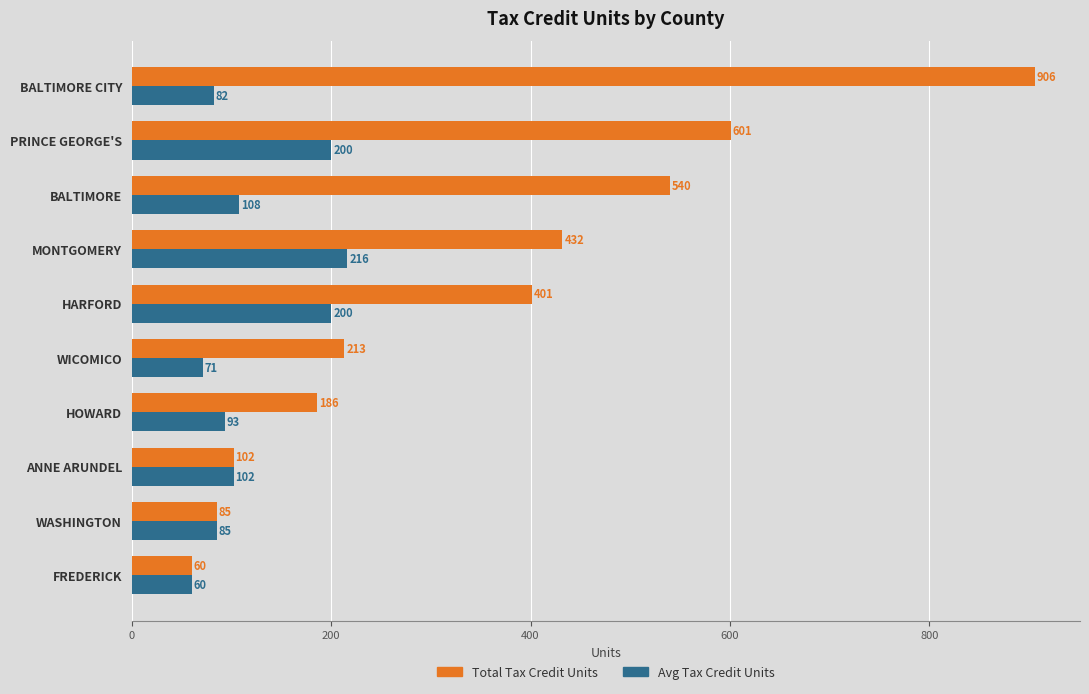

How many data points does each series have?

10